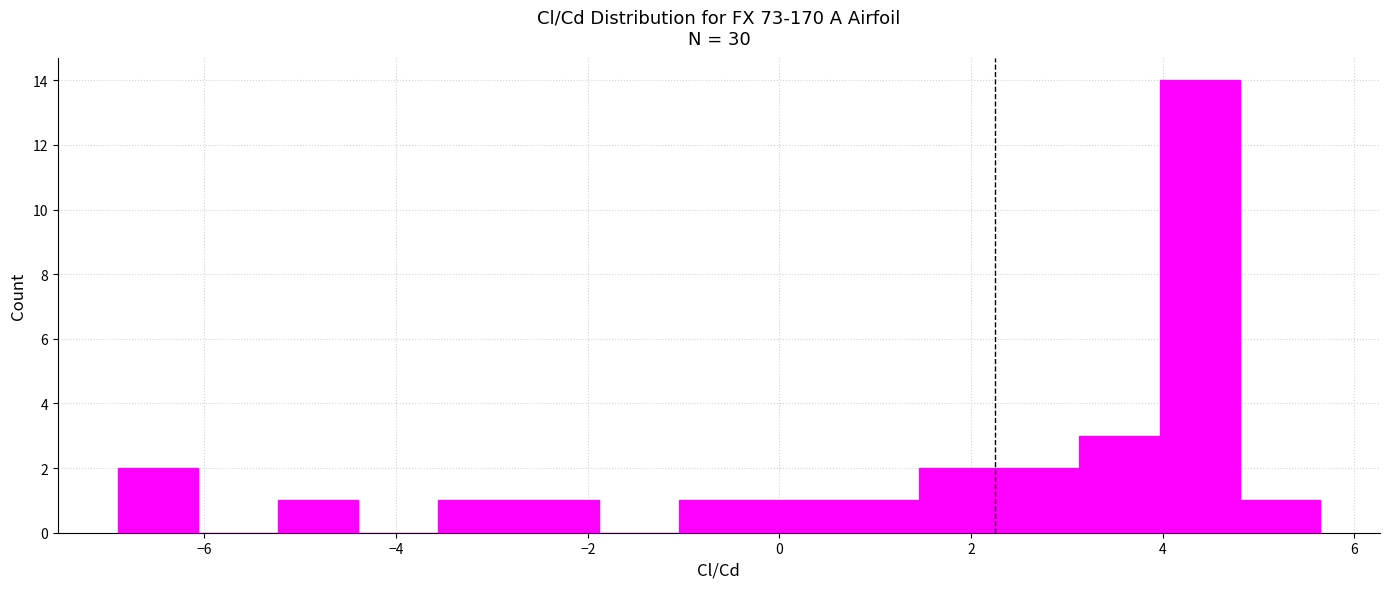

Over which range of the x-axis is the bar tallest?

4.0 to 4.8